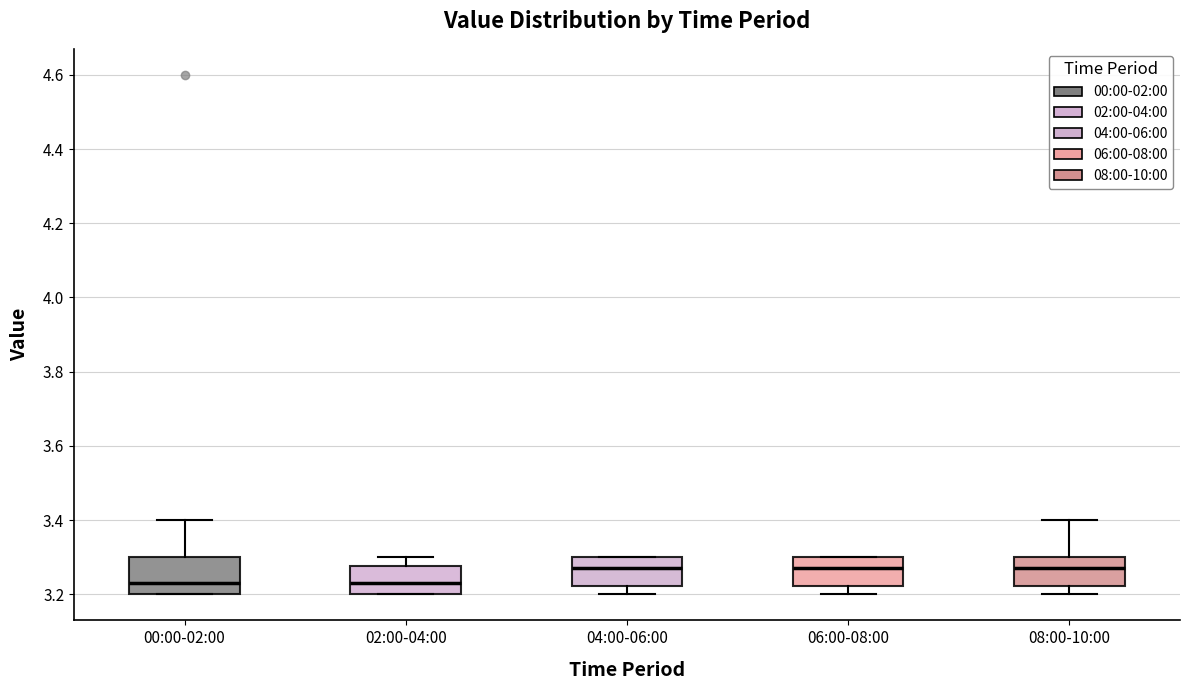

Reading left to right, read every box against the y-axis: the position of its median line, the range the box covers, and the ends of its whiskers. The values are not printed on the chart, so give them approximately, as read against the axis.

00:00-02:00: median 3.24, box 3.20 to 3.30, whiskers 3.20 to 3.40
02:00-04:00: median 3.24, box 3.20 to 3.28, whiskers 3.20 to 3.30
04:00-06:00: median 3.28, box 3.22 to 3.30, whiskers 3.20 to 3.30
06:00-08:00: median 3.28, box 3.22 to 3.30, whiskers 3.20 to 3.30
08:00-10:00: median 3.28, box 3.22 to 3.30, whiskers 3.20 to 3.40